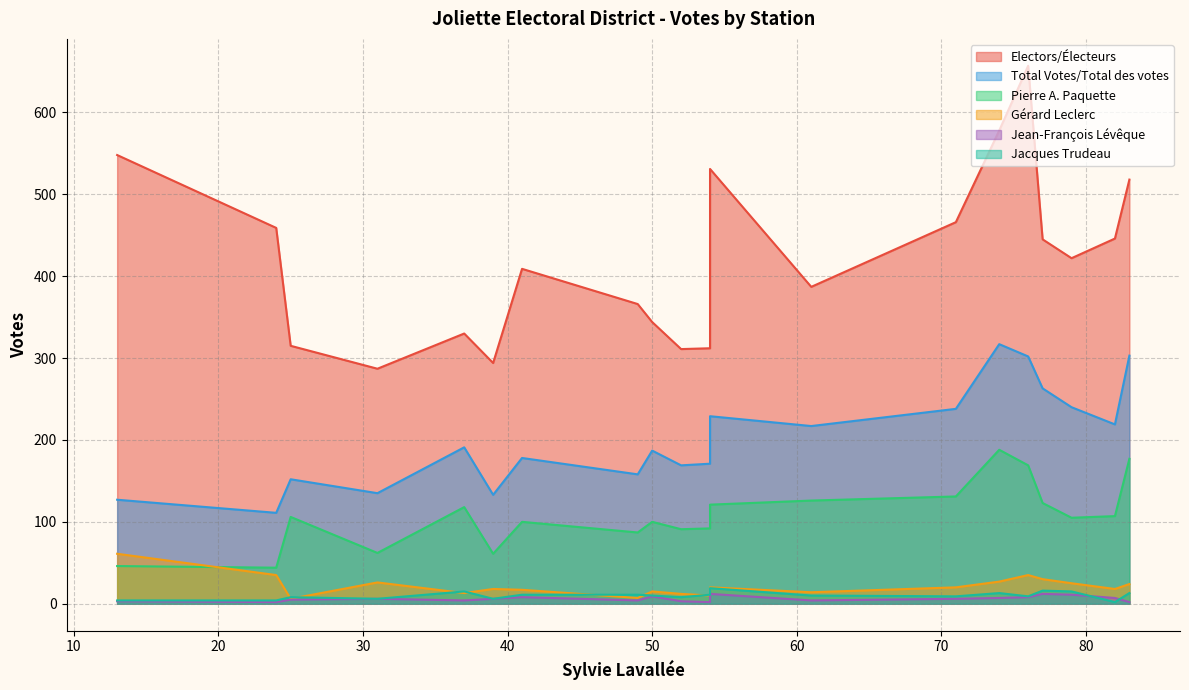

Between 4 and 13, which is larger?

13